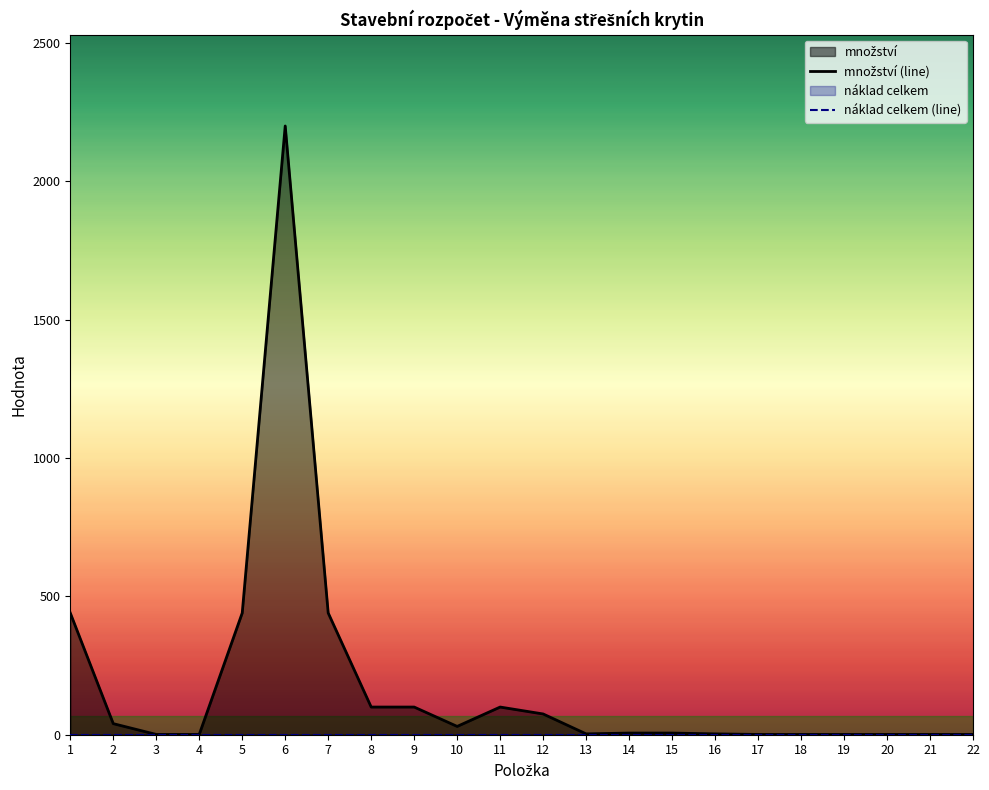

What is the value of the 3rd point from the left?

1